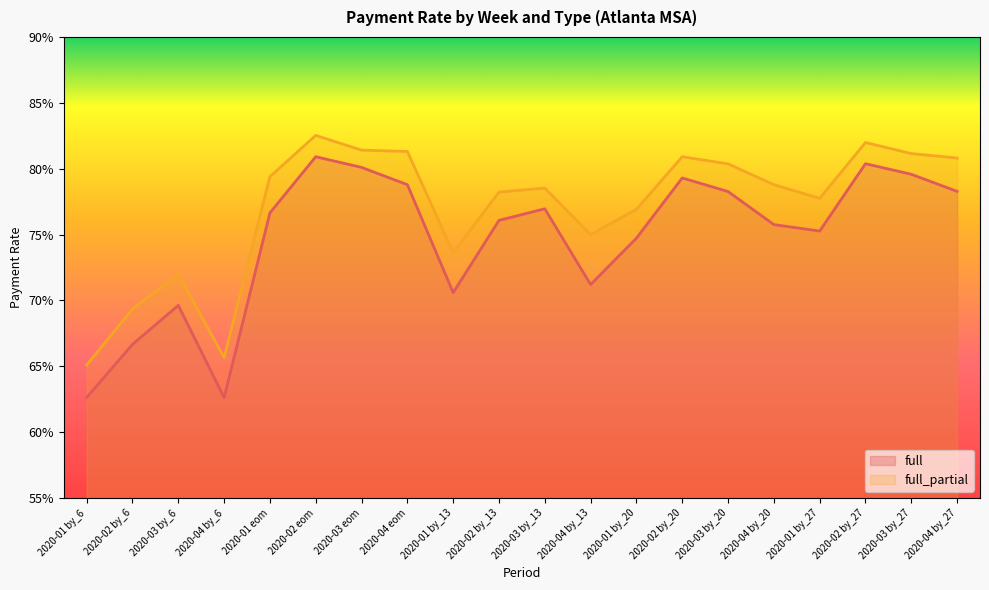

At which category is the sum across all series the highest?

2020-02 eom